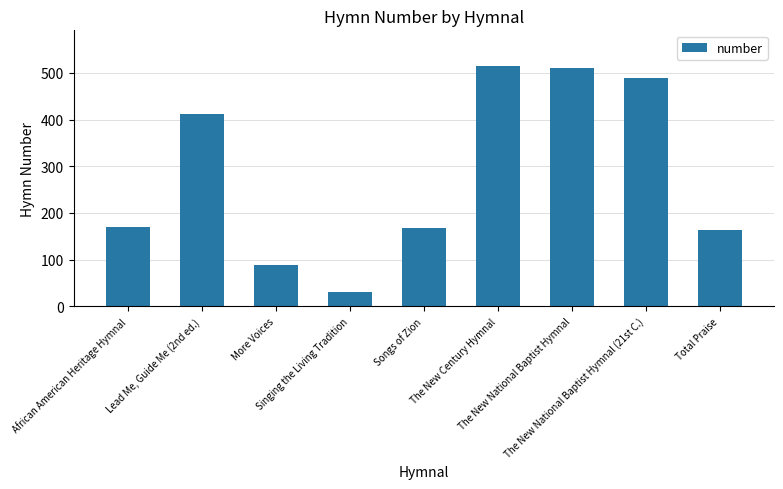

What is the value of the 7th bar from the left?

510